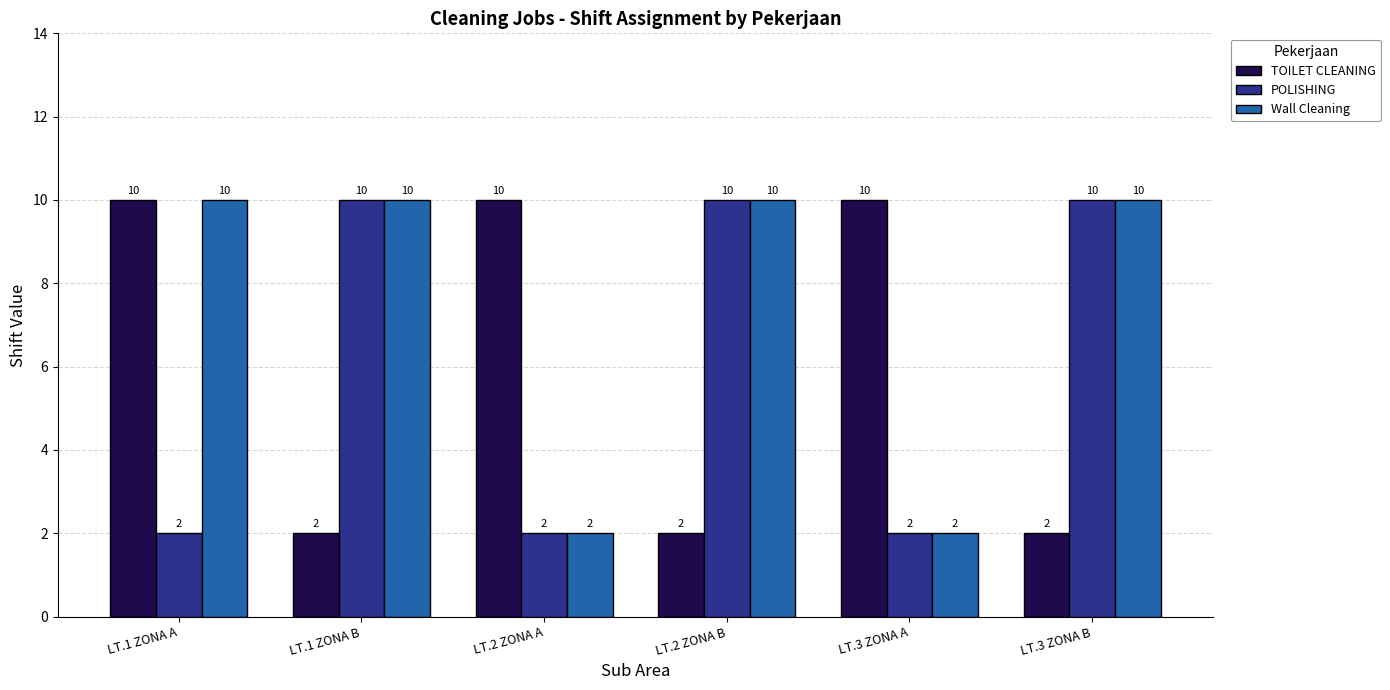

What is the spread (max minus min) of values at LT.3 ZONA A?

8